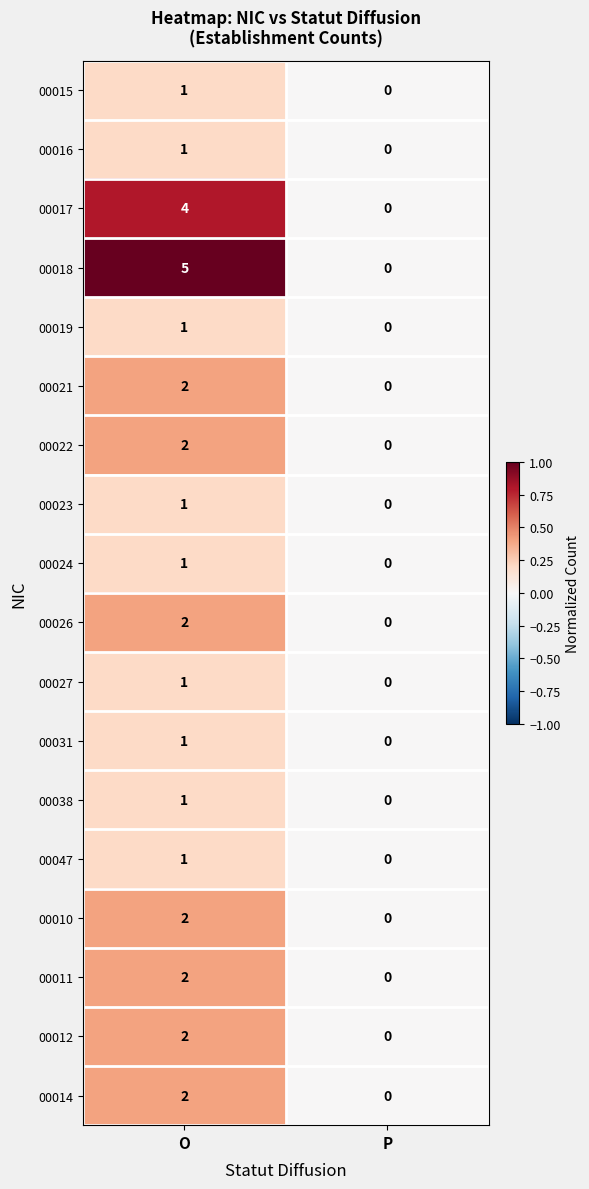

List the labels in order of 00027 value, smallest first.

P, O